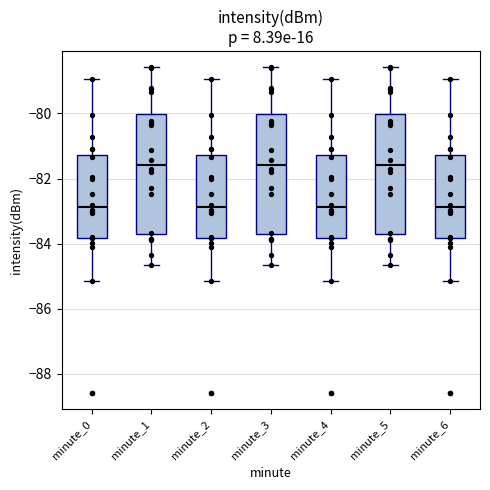

Where is the lower edge of the box for minute_0 on the y-axis? The values are not printed on the chart, so give them approximately, as read against the axis.

-83.8